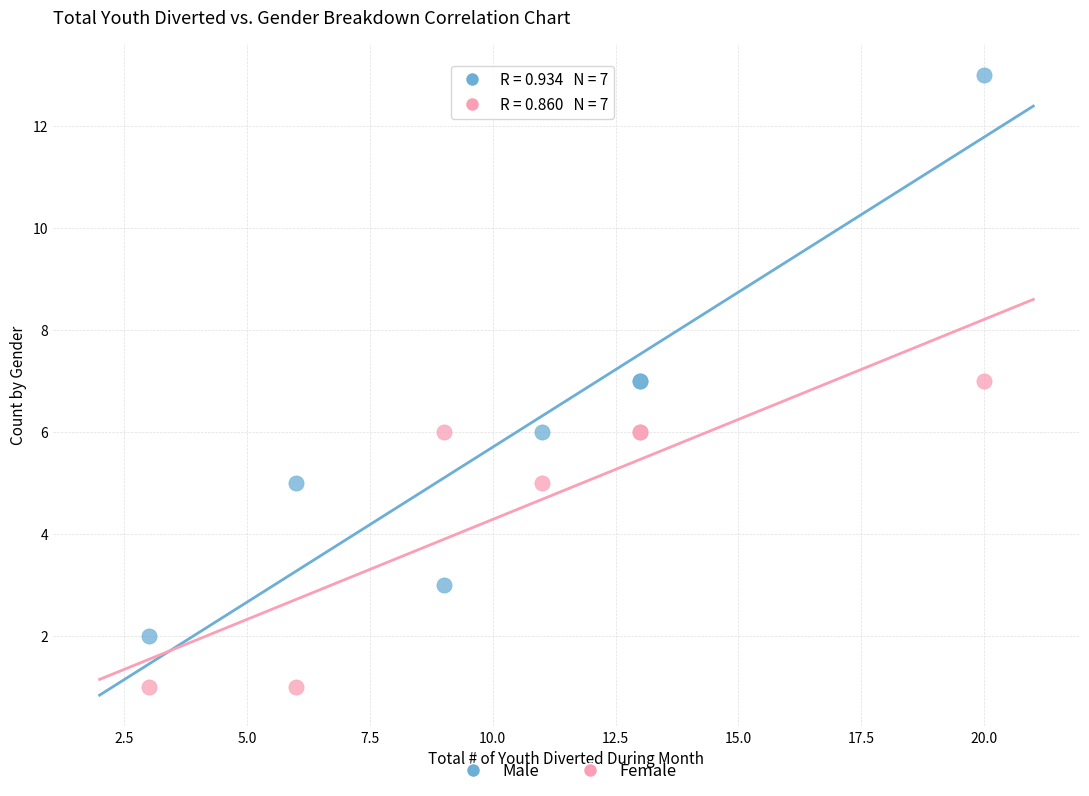

What is the X range (max minus min) for the scatter plot?

17